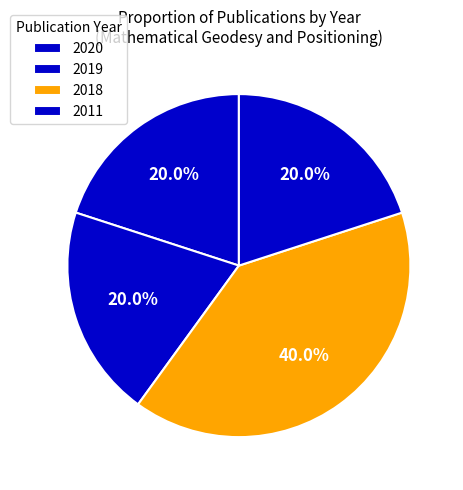

How many slices are in this pie chart?

4